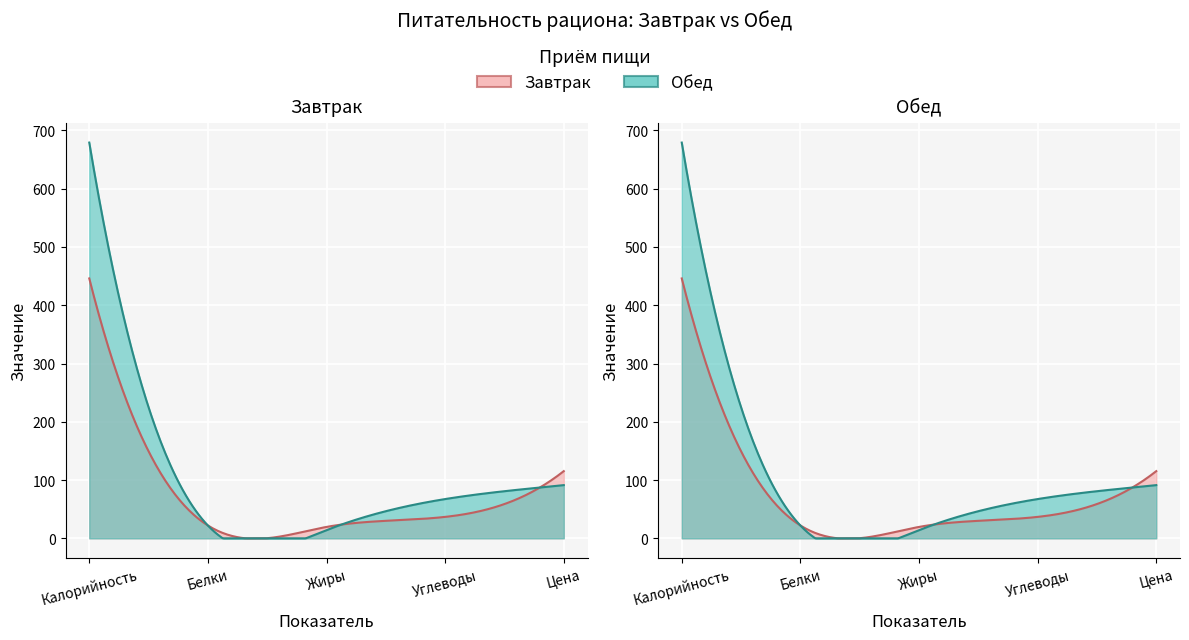

Between which two adjacent categories do Обед and Завтрак first intersect?

Калорийность and Белки